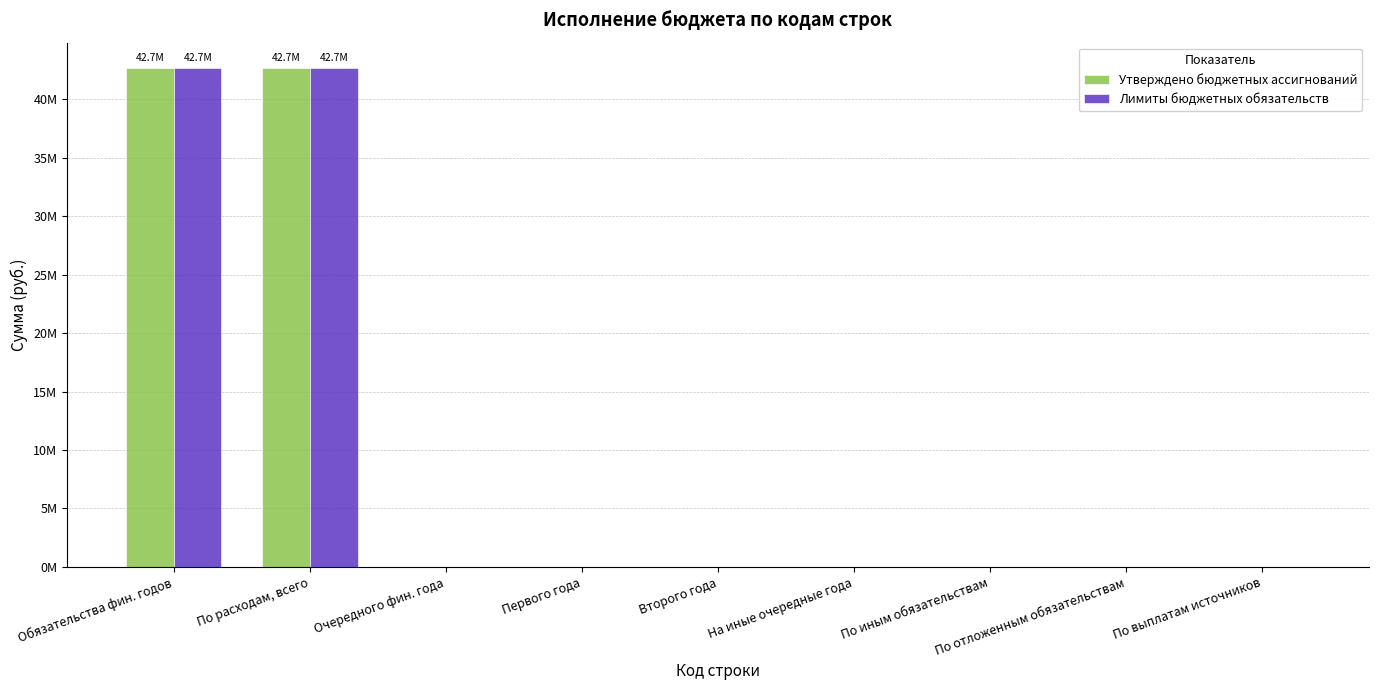

What is the difference between the Утверждено бюджетных ассигнований values at Второго года and По расходам, всего?

42696005.5